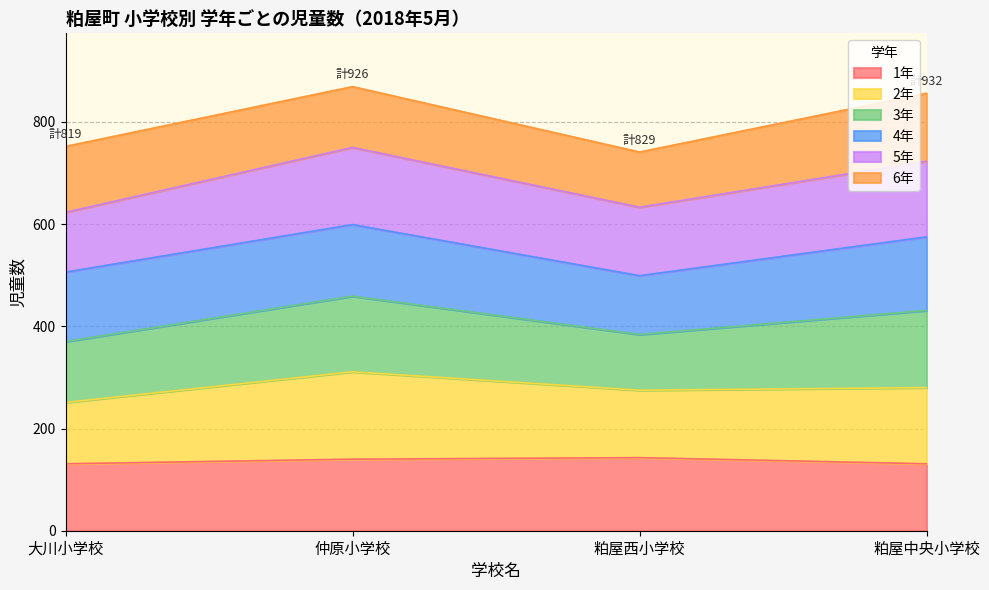

What is the maximum value for 1年?

143